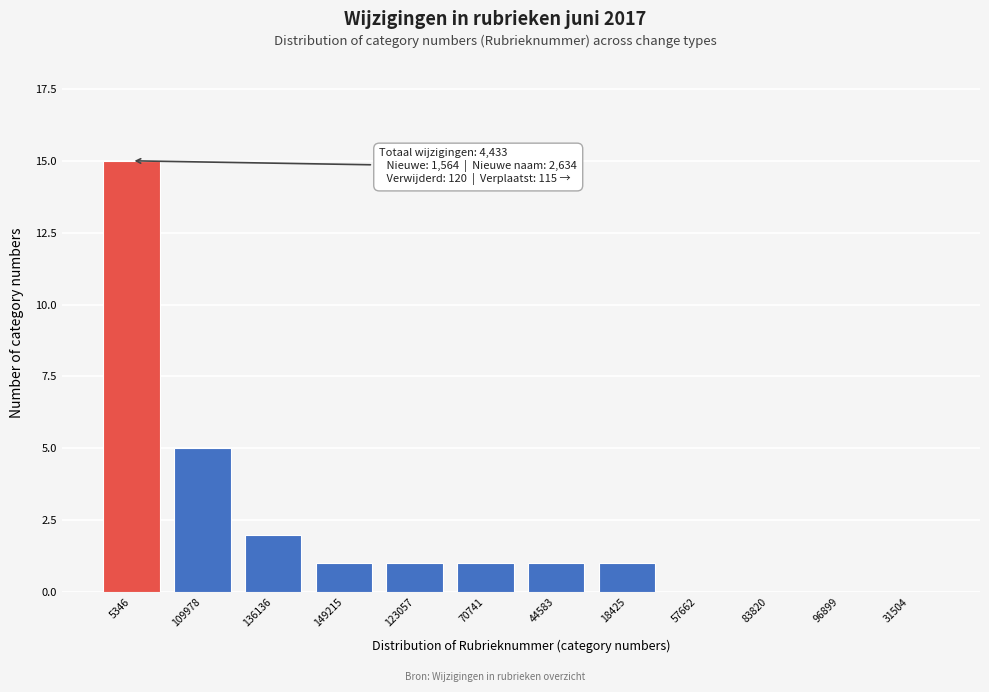

Reading right to left, list all the values displayed in this chart.

31504=0	96899=0	83820=0	57662=0	18425=1	44583=1	70741=1	123057=1	149215=1	136136=2	109978=5	5346=15